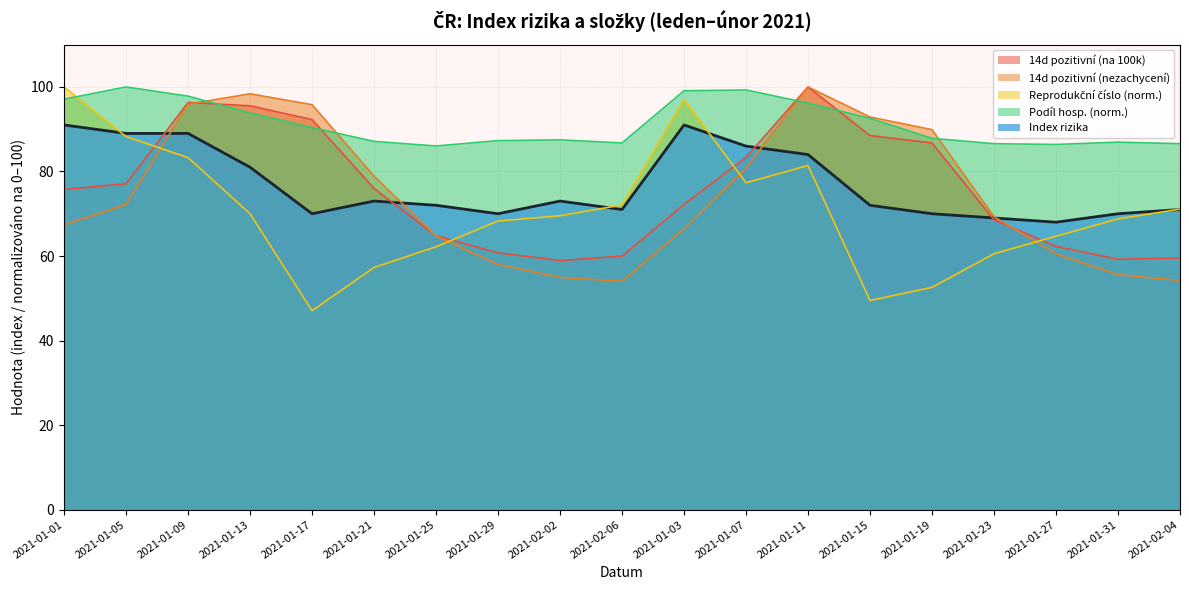

True or false: Podíl hospitalizovaných has more than 1 points higher than both neighbors.

True